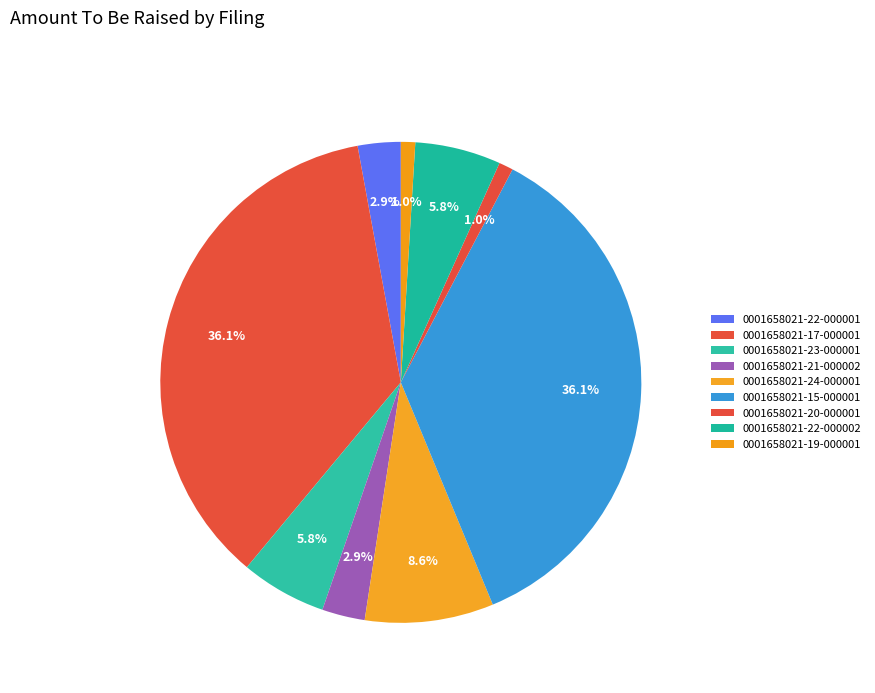

To the nearest percent, what is the difference between the 0001658021-23-000001 and 0001658021-15-000001 slice percentages?

30%